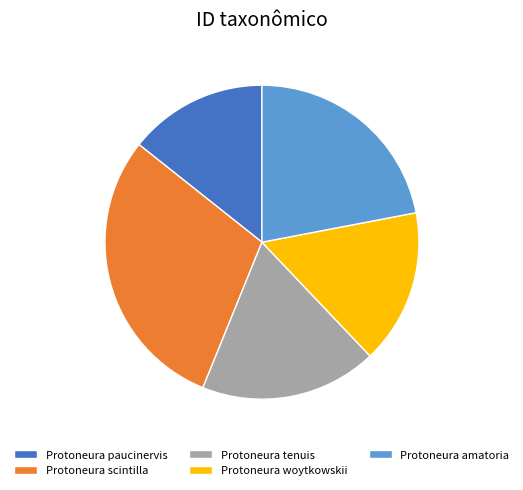

What is the ratio of the value at Protoneura paucinervis to the value at Protoneura scintilla?

0.5